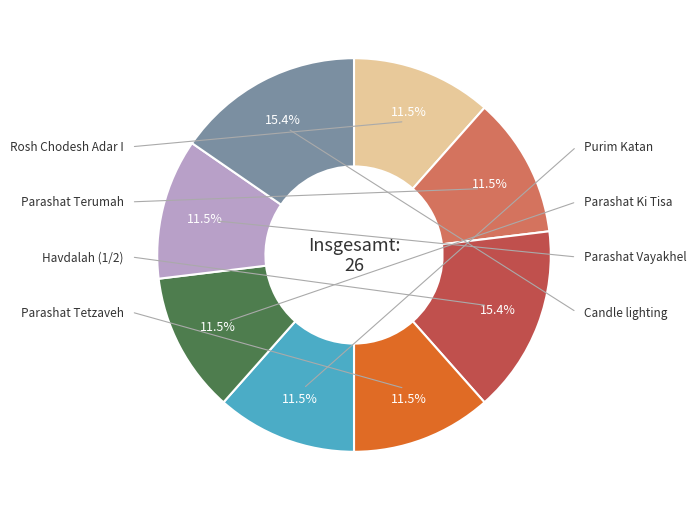

To the nearest percent, what is the difference between the largest and smallest slice percentages?

4%